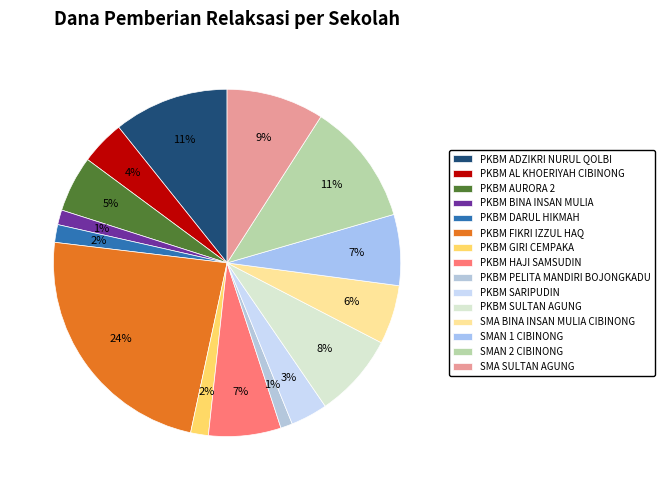

How many segments does this pie chart have?

15